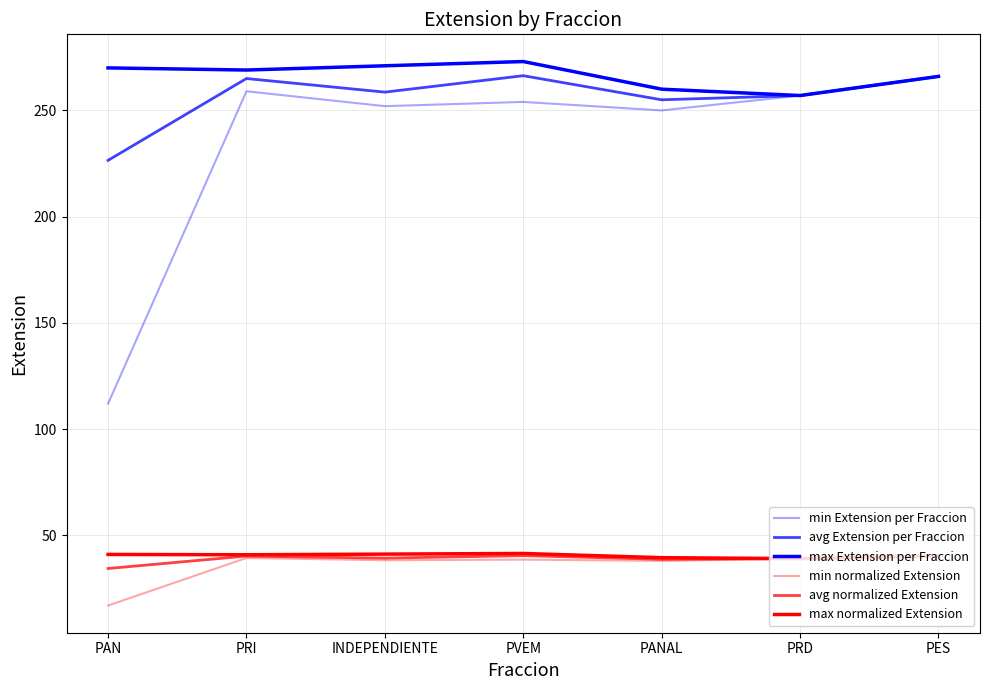

True or false: max normalized Extension and min normalized Extension intersect in this chart.

False